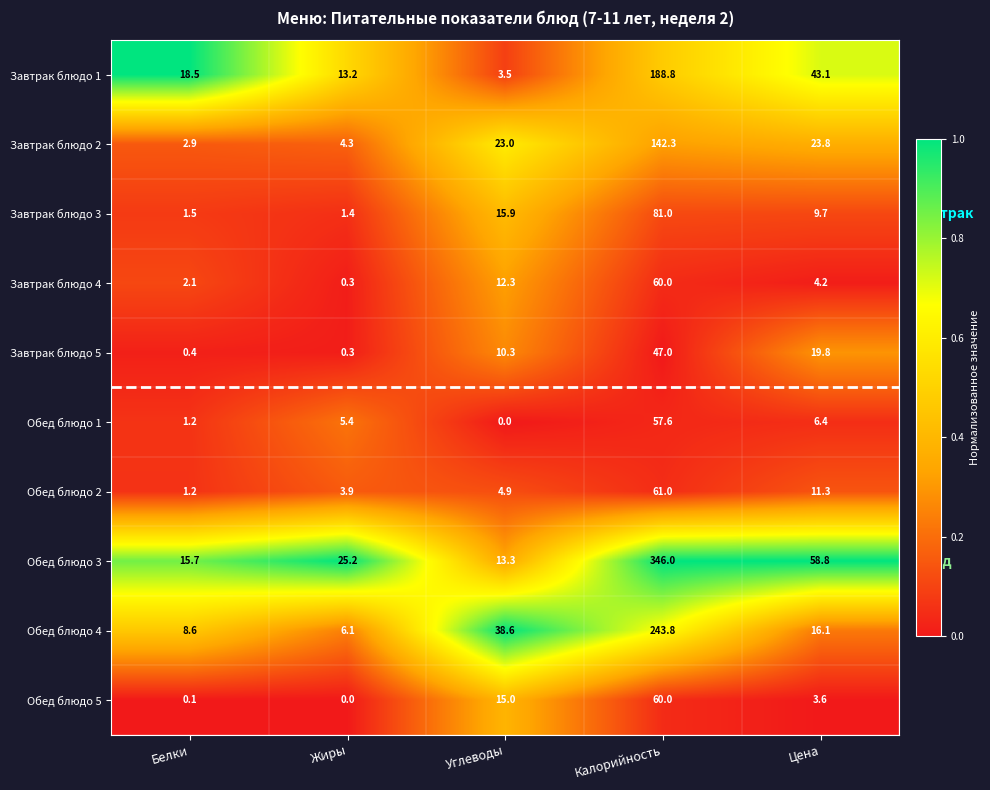

List the labels in order of Обед блюдо 3 value, largest first.

Калорийность, Цена, Жиры, Белки, Углеводы